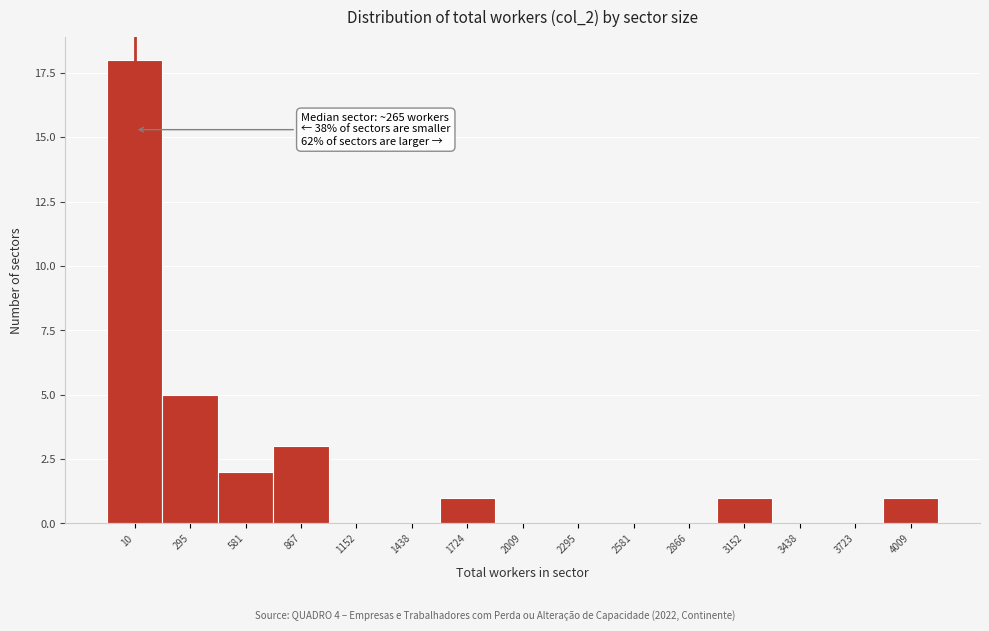

Reading left to right, extract all data points from this chart.

10=18	295=5	581=2	867=3	1152=0	1438=0	1724=1	2009=0	2295=0	2581=0	2866=0	3152=1	3438=0	3723=0	4009=1